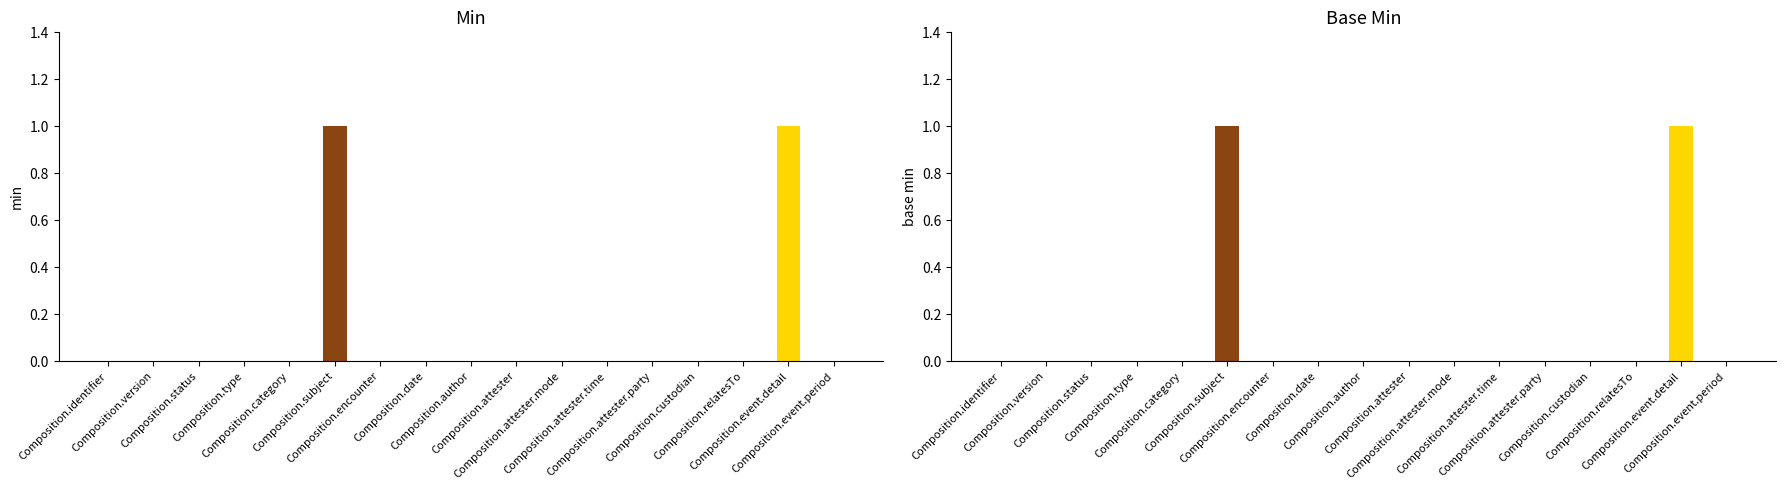

List the labels in order of Base Min value, largest first.

Composition.subject, Composition.event.detail, Composition.identifier, Composition.version, Composition.status, Composition.type, Composition.category, Composition.encounter, Composition.date, Composition.author, Composition.attester, Composition.attester.mode, Composition.attester.time, Composition.attester.party, Composition.custodian, Composition.relatesTo, Composition.event.period